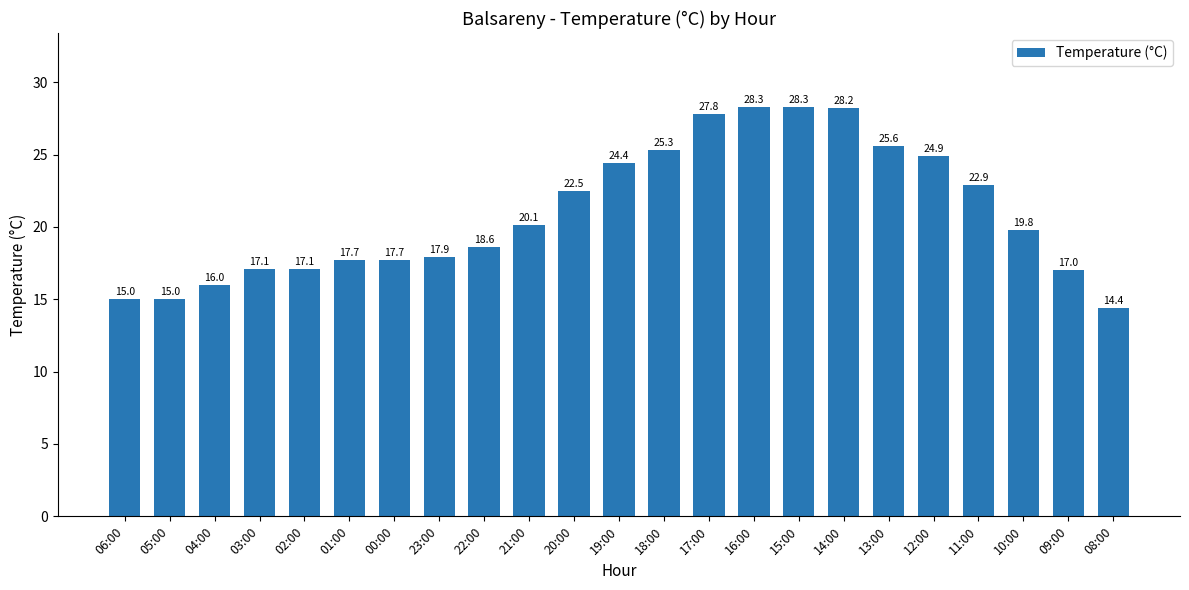

Between 00:00 and 05:00, which is larger?

00:00